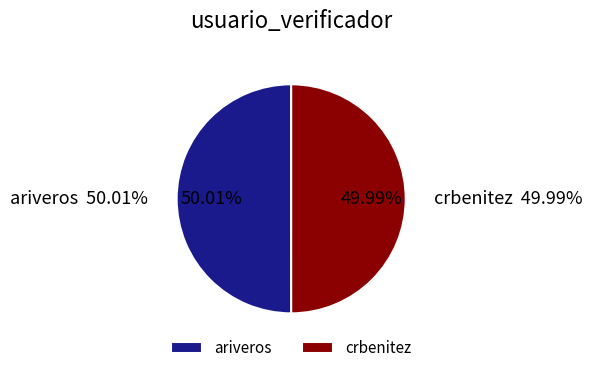

Do ariveros and crbenitez together represent more than half of the pie?

Yes